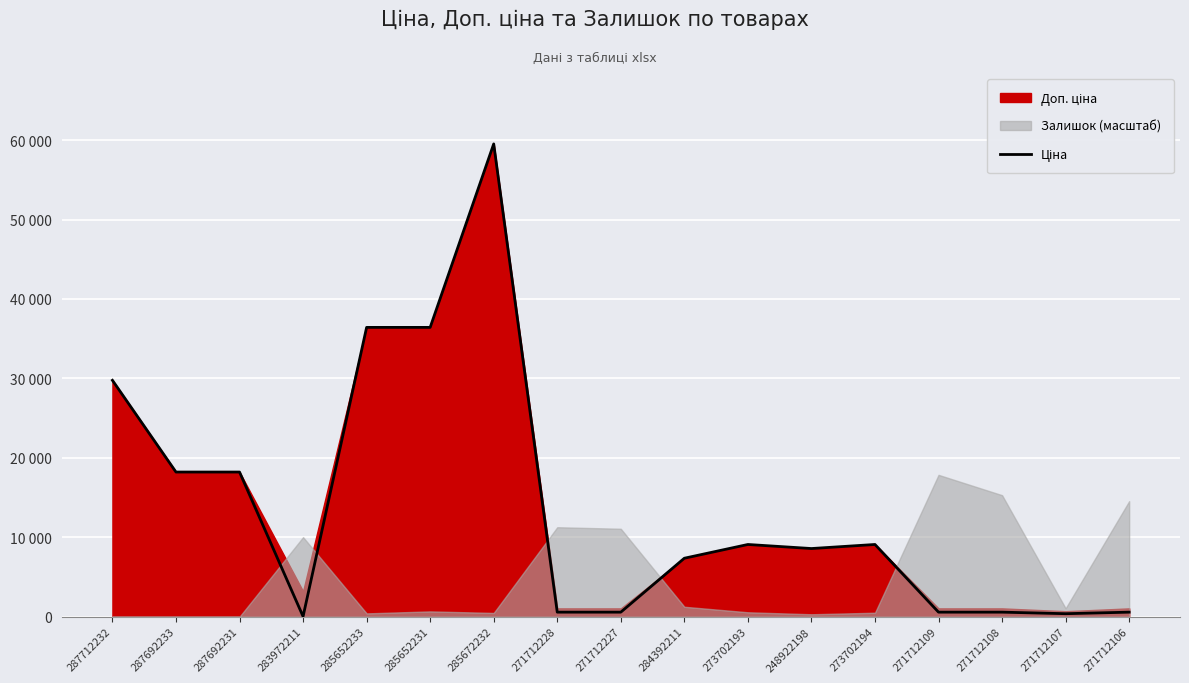

Which category has the highest value across all series?

285672232